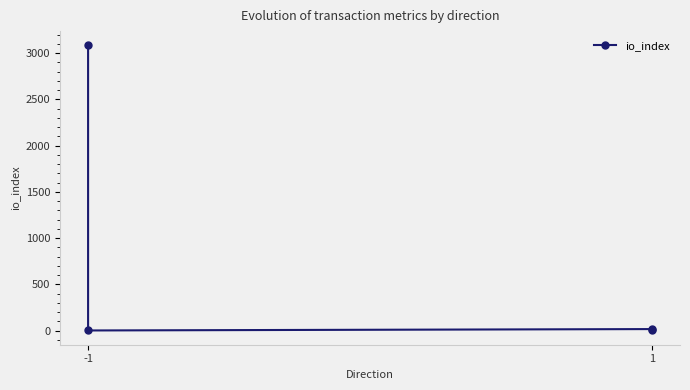

True or false: the data shows 9 at 1.

False